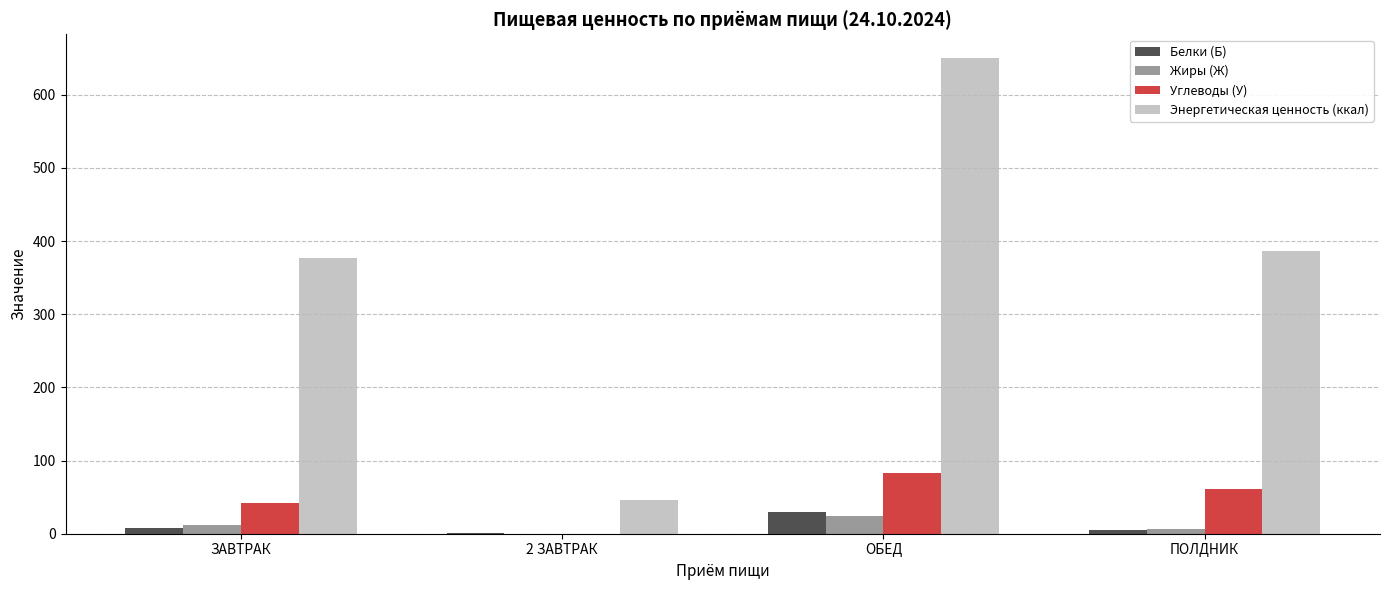

Is the value of Углеводы (У) at ПОЛДНИК greater than the value of Жиры (Ж) at ЗАВТРАК?

Yes